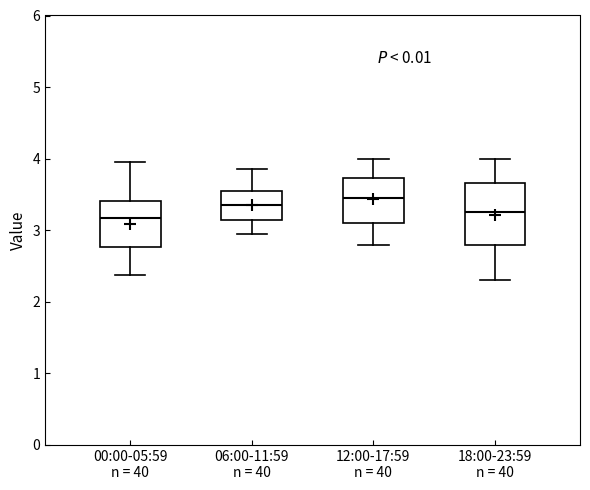

Reading left to right, read every box against the y-axis: the position of its median line, the range the box covers, and the ends of its whiskers. The values are not printed on the chart, so give them approximately, as read against the axis.

00:00-05:59 n = 40: median 3.2, box 2.8 to 3.4, whiskers 2.4 to 4.0
06:00-11:59 n = 40: median 3.4, box 3.1 to 3.6, whiskers 3.0 to 3.9
12:00-17:59 n = 40: median 3.5, box 3.1 to 3.7, whiskers 2.8 to 4.0
18:00-23:59 n = 40: median 3.3, box 2.8 to 3.7, whiskers 2.3 to 4.0